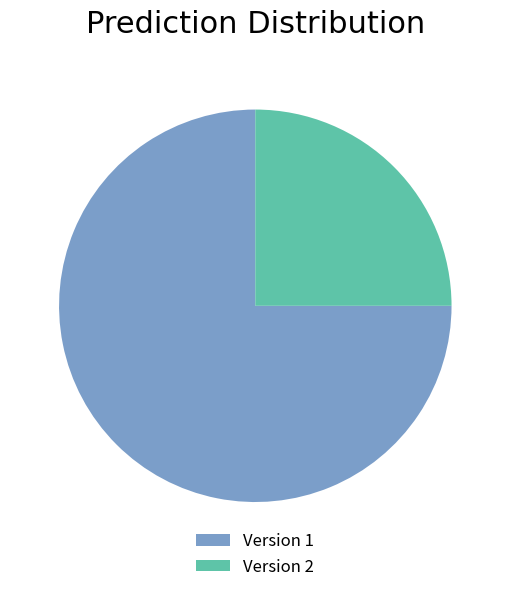

What is the ratio of the value at Version 1 to the value at Version 2?

3.0